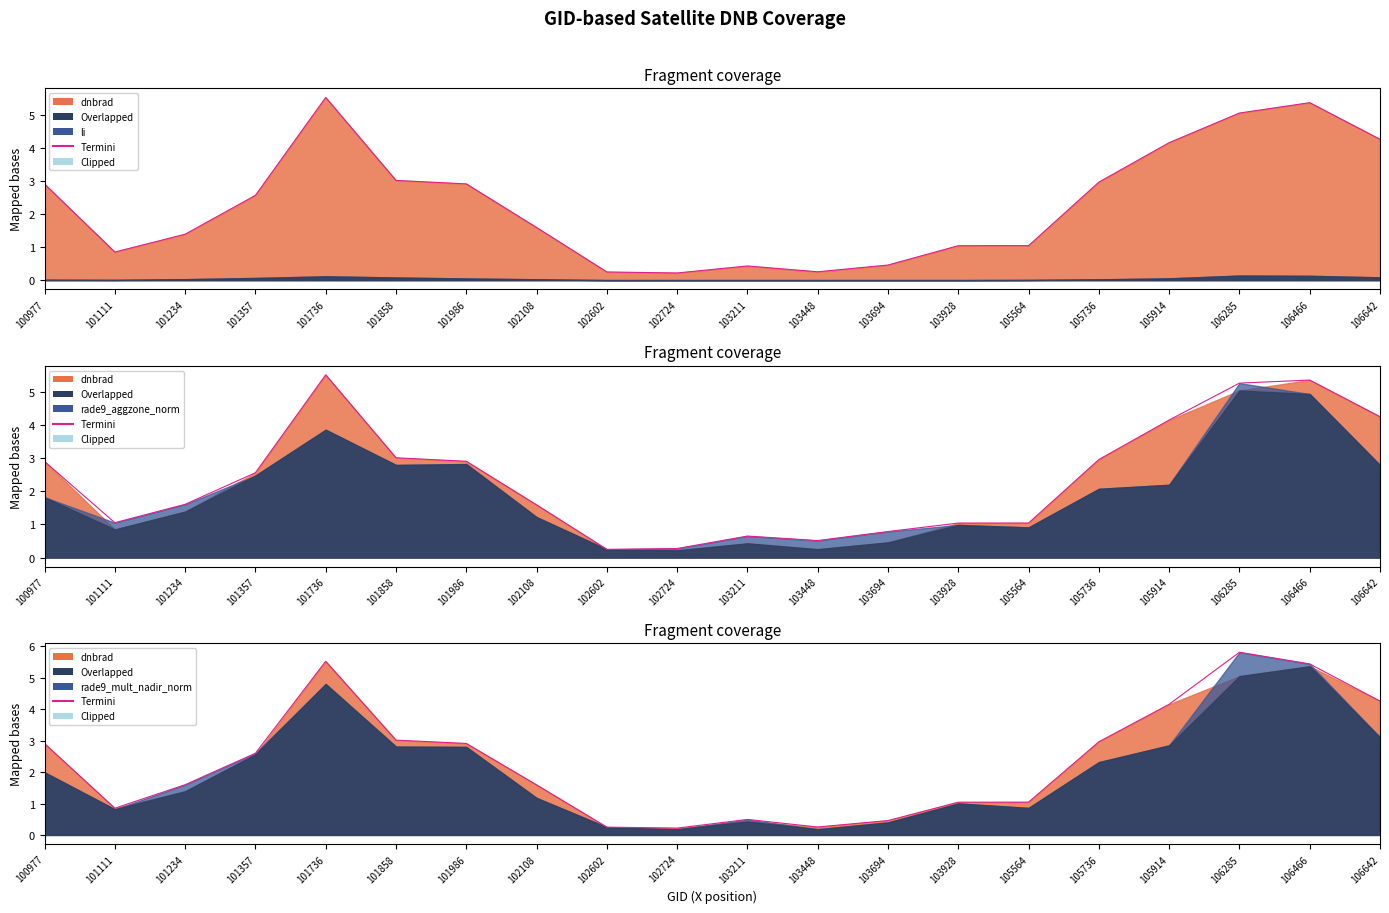

How many lines are shown in the chart?

1